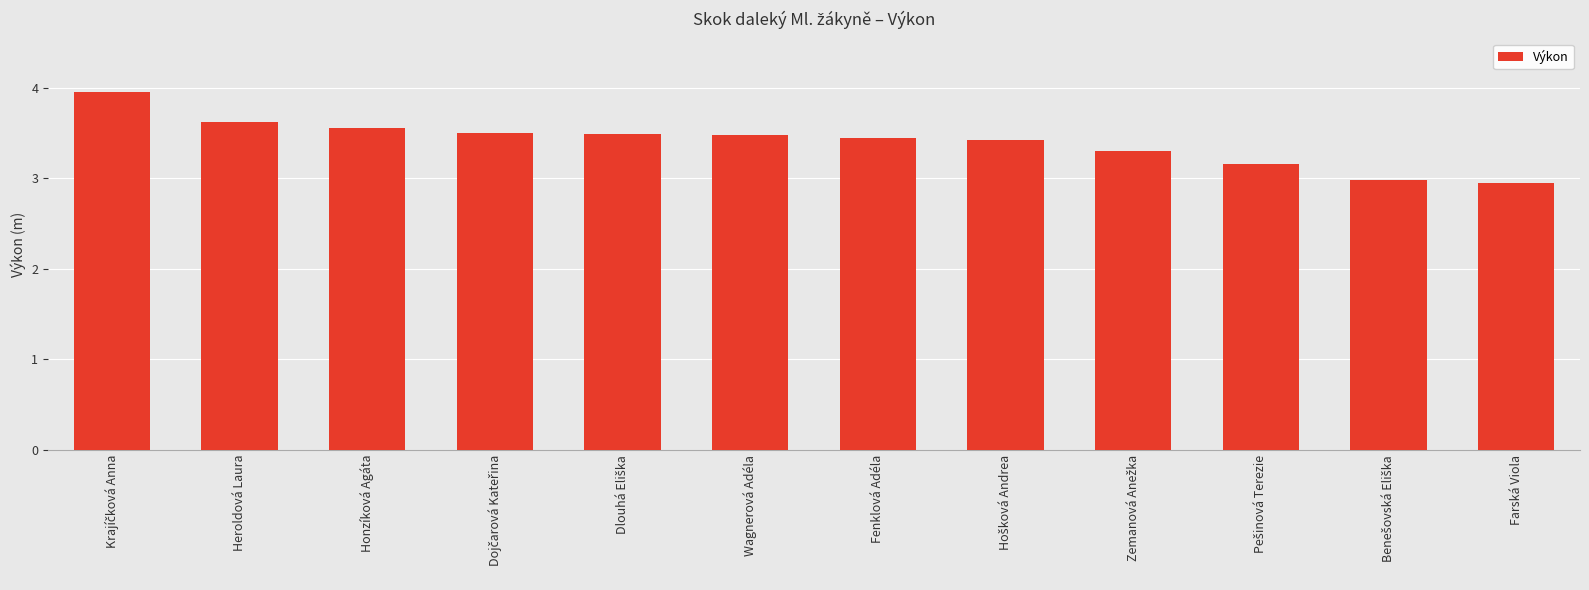

What is the average value?

3.4